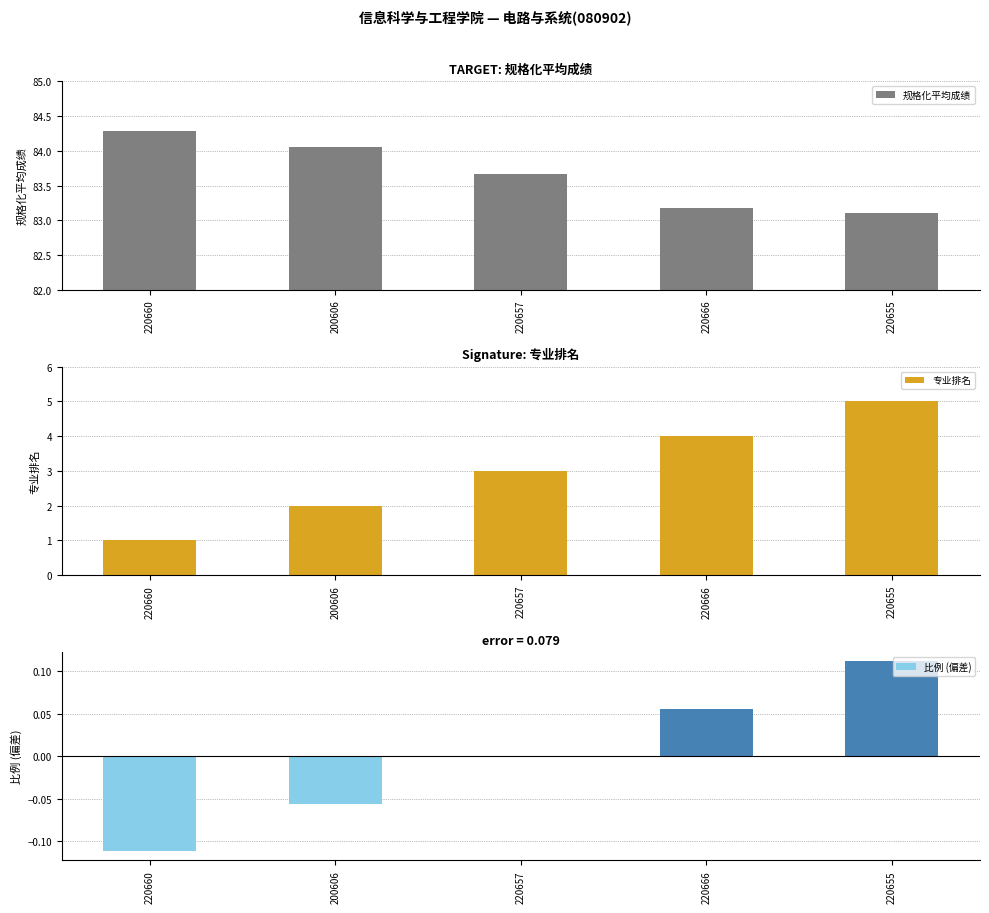

Which has a higher value, 220666 or 200606?

200606